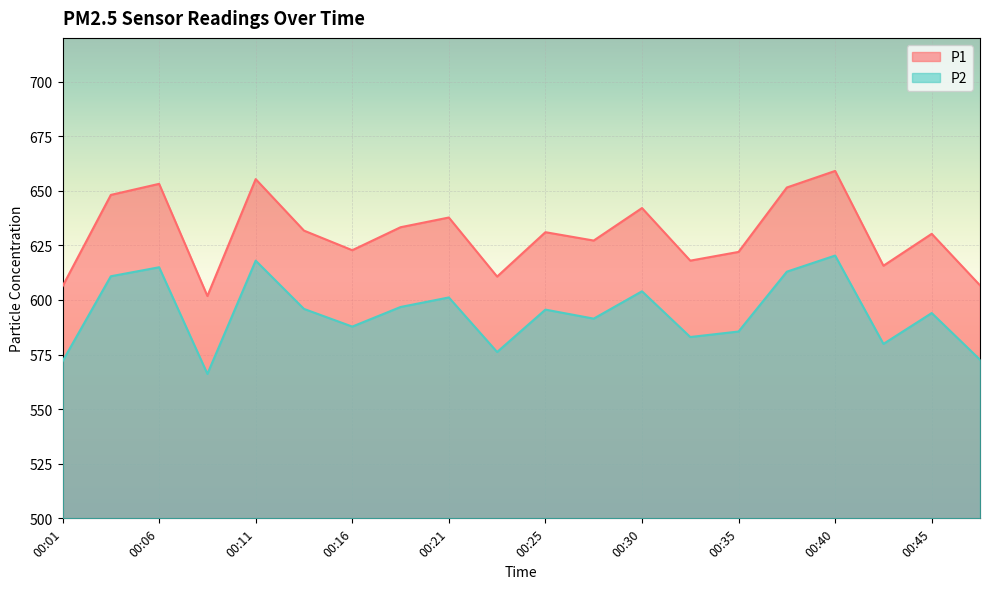

What is the sum of all P1 values?

12604.5